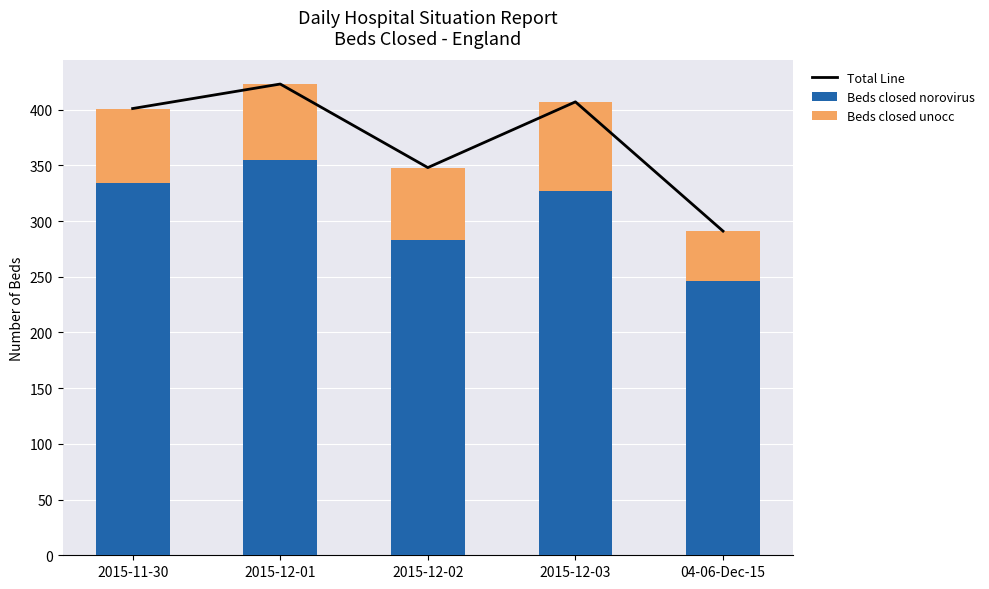

What is the total value across all series at 2015-12-01?

846